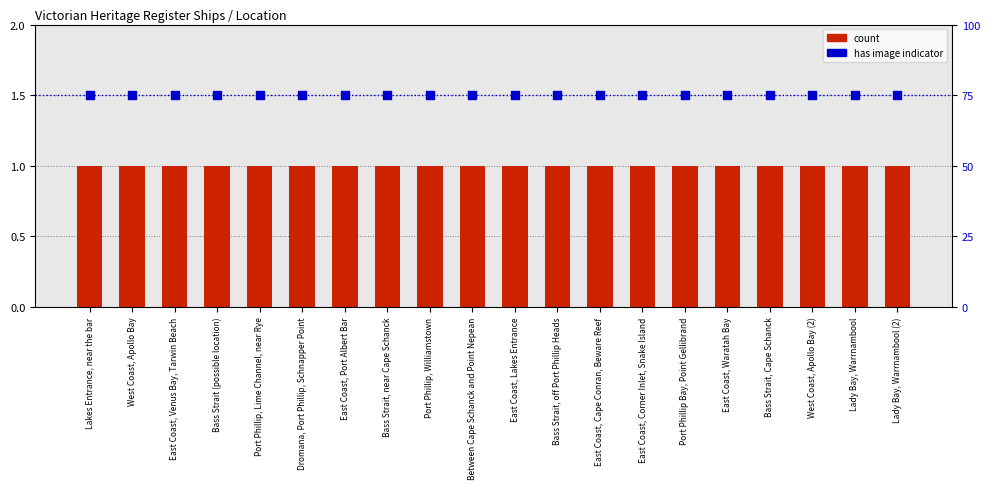

What are all the series names shown in the legend?

count, has image (indicator)